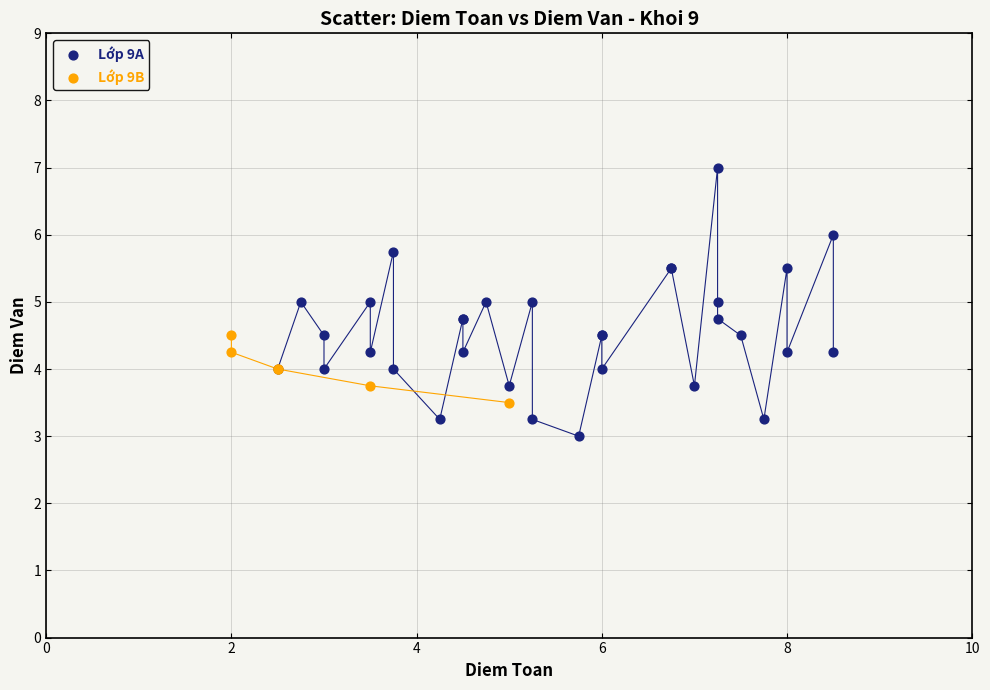

Which series has the largest Y range (max minus min)?

Lớp 9A